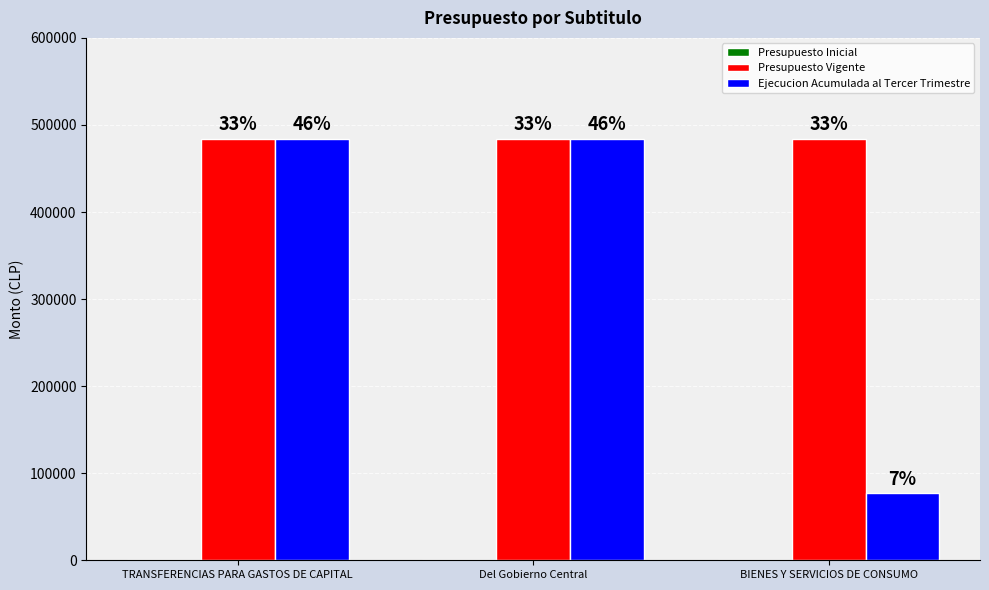

Reading right to left, transcribe all the data shown in this chart.

Presupuesto Inicial: BIENES Y SERVICIOS DE CONSUMO=0	Del Gobierno Central=0	TRANSFERENCIAS PARA GASTOS DE CAPITAL=0
Presupuesto Vigente: BIENES Y SERVICIOS DE CONSUMO=484416	Del Gobierno Central=484416	TRANSFERENCIAS PARA GASTOS DE CAPITAL=484416
Ejecucion Acumulada al Tercer Trimestre: BIENES Y SERVICIOS DE CONSUMO=77000	Del Gobierno Central=484416	TRANSFERENCIAS PARA GASTOS DE CAPITAL=484416